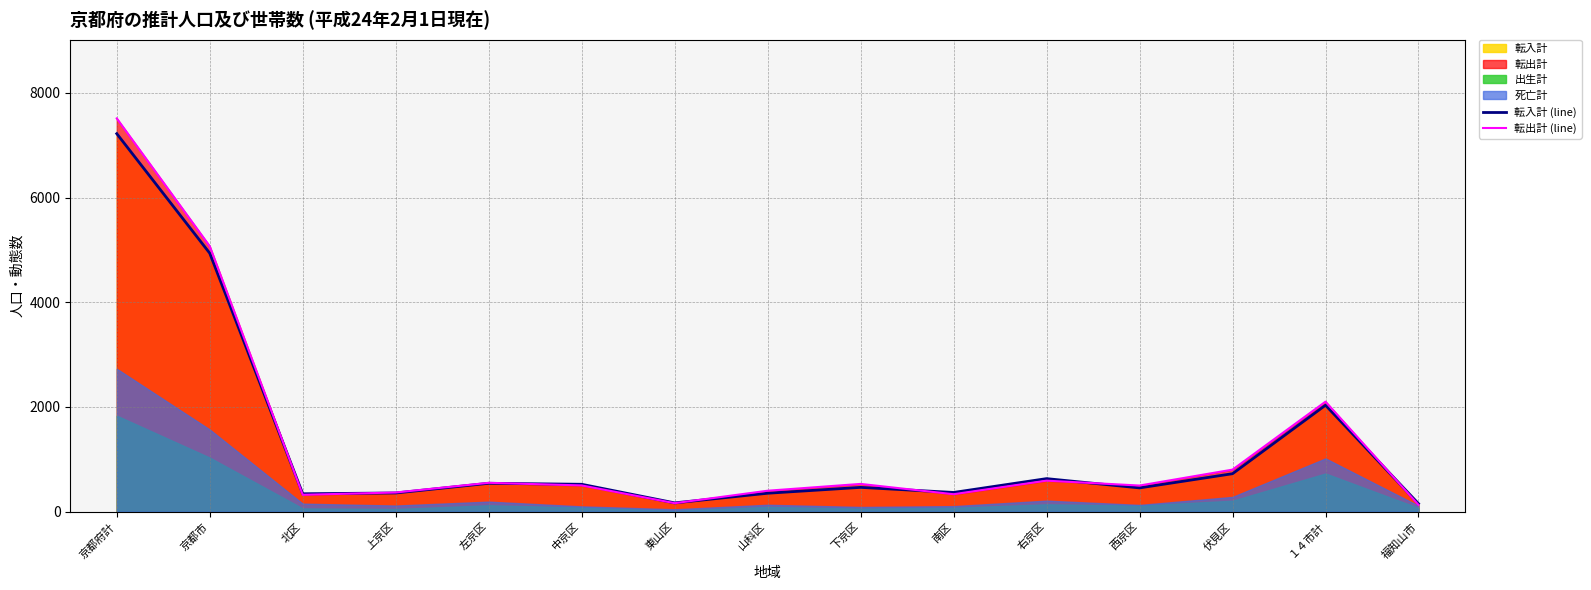

What is the sum of the 転出計 (line) values at 上京区 and 北区?

690